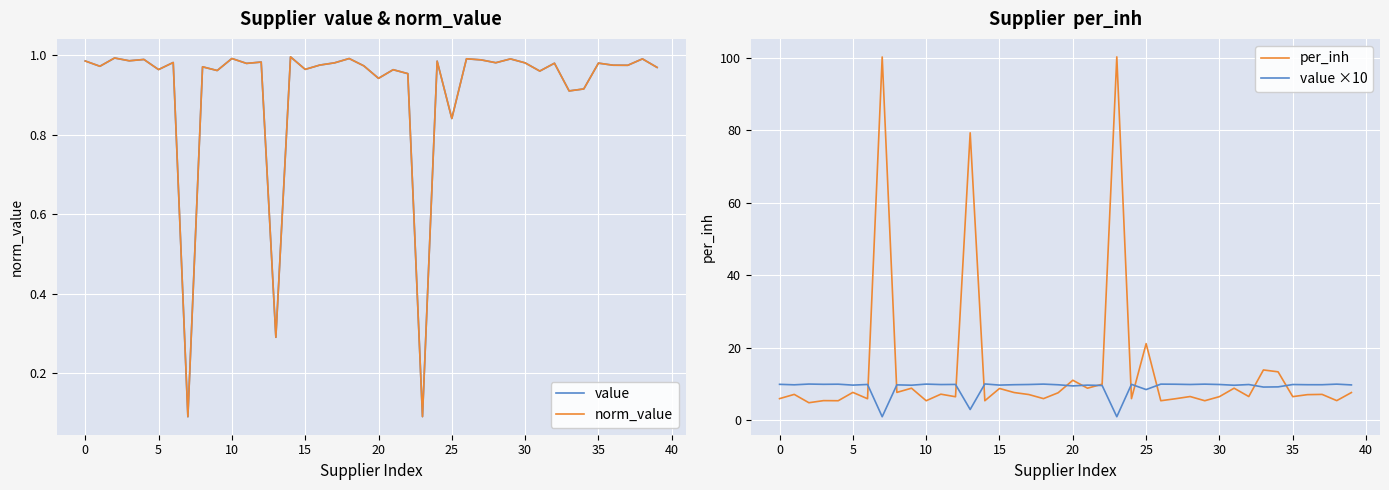

What is the difference between the maximum and minimum values in the per_inh series?

95.5